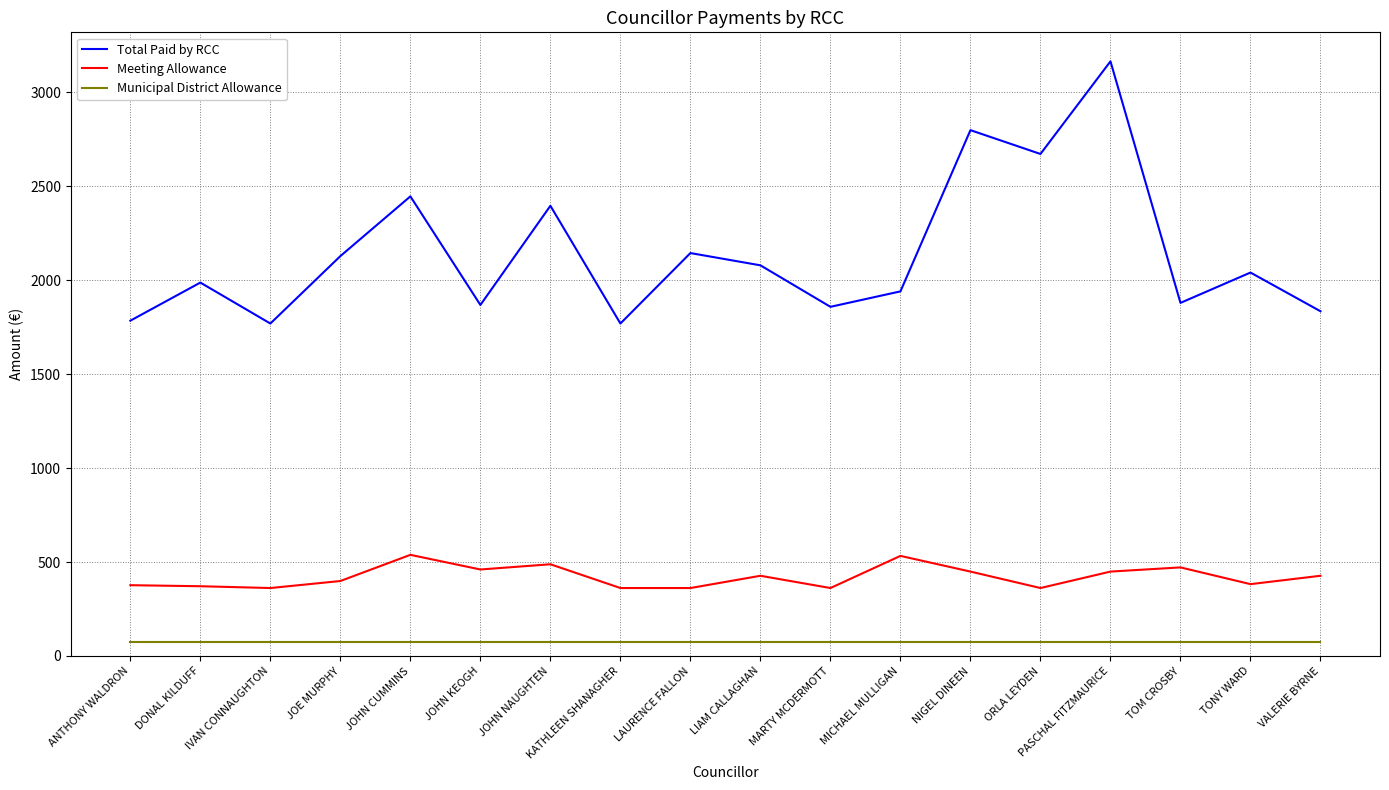

Which series has the widest spread of values?

Total Paid by RCC